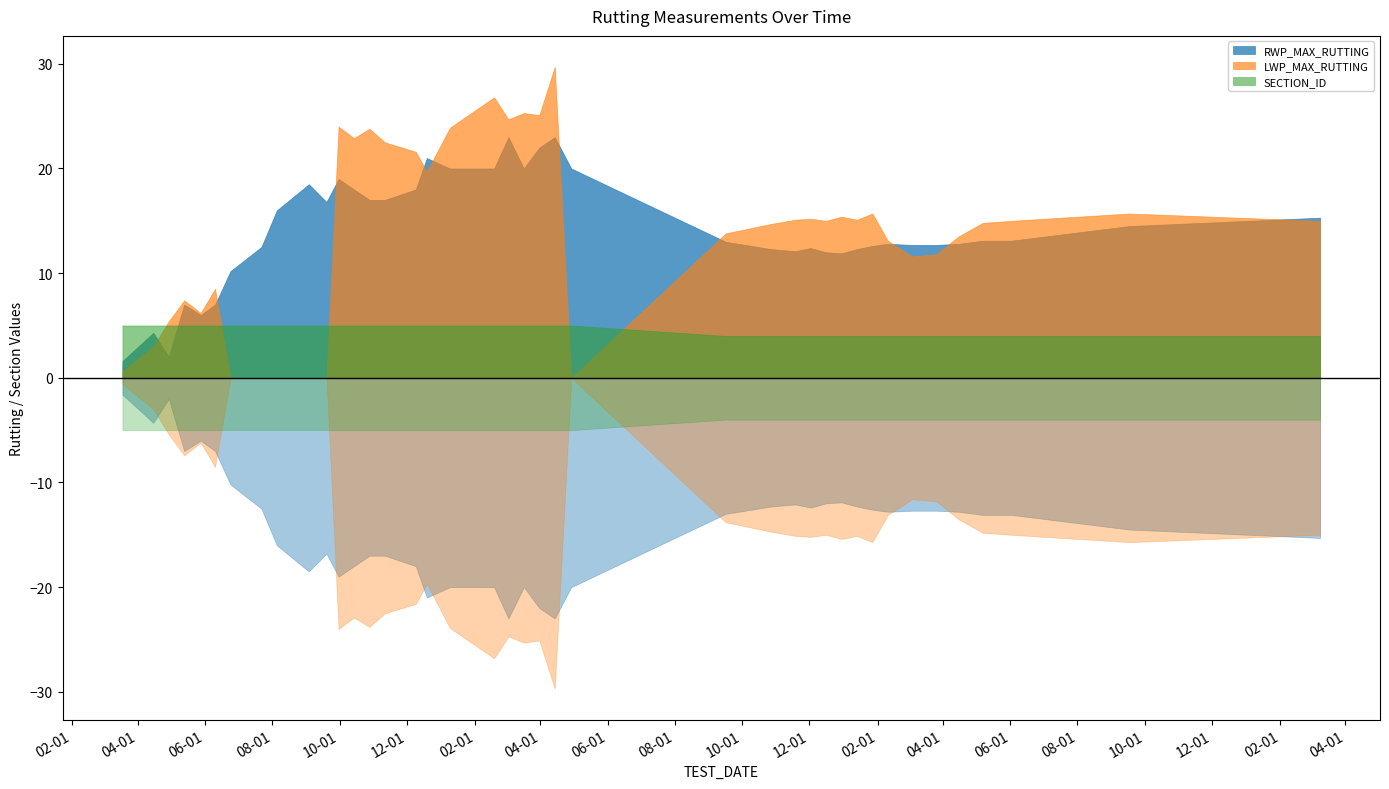

At which category is the sum across all series the highest?

04/14/1997